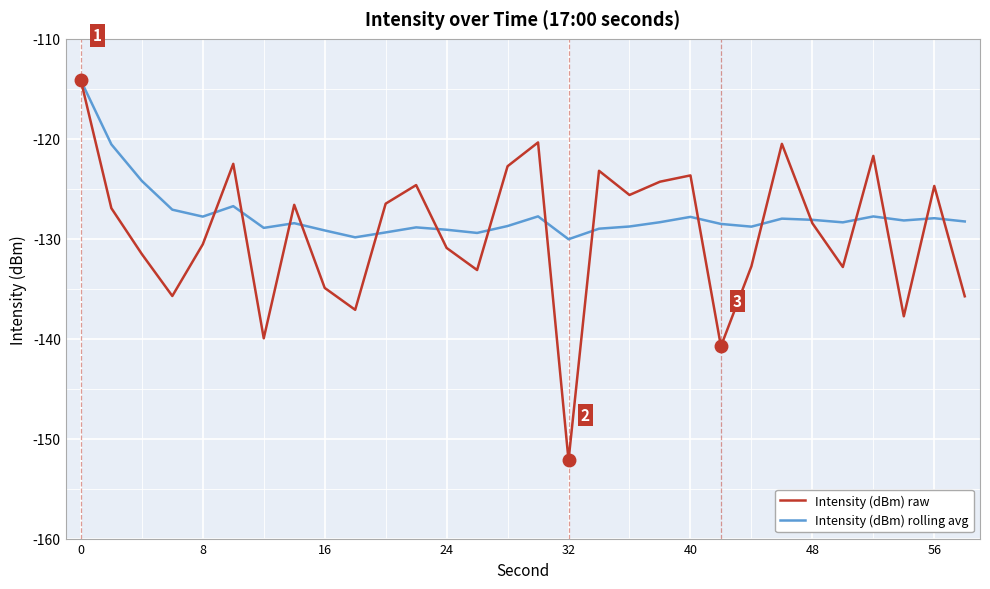

Which series has the largest range (max minus min)?

Intensity (dBm) raw